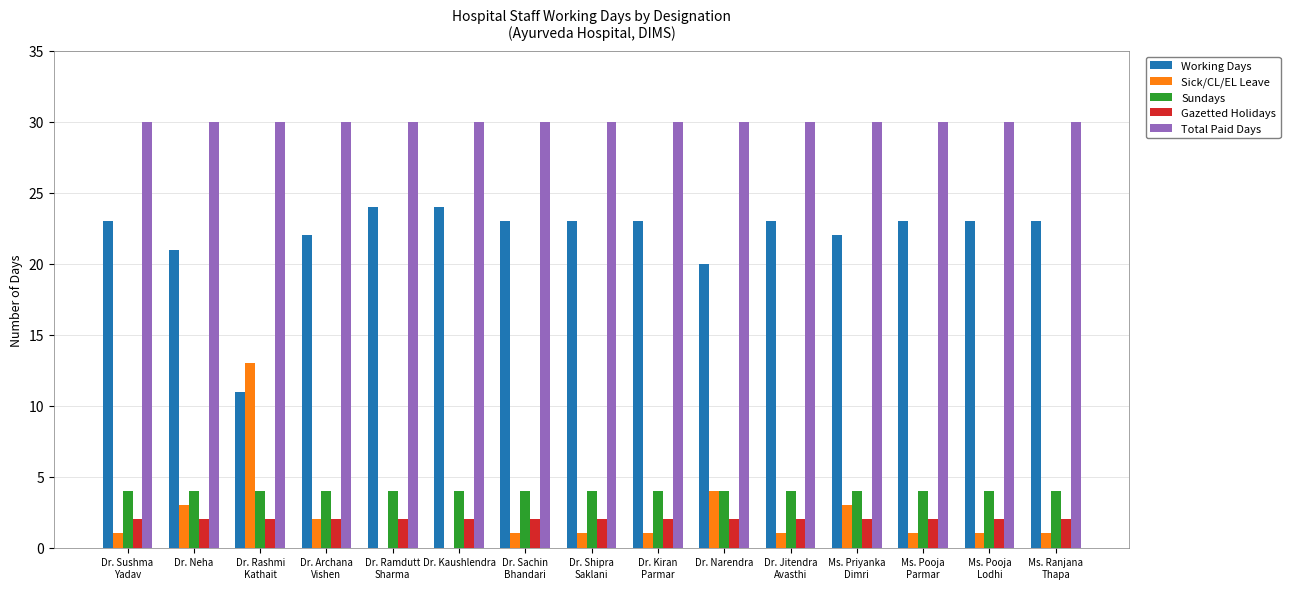

What is the total value across all series at Dr. Kaushlendra?

60